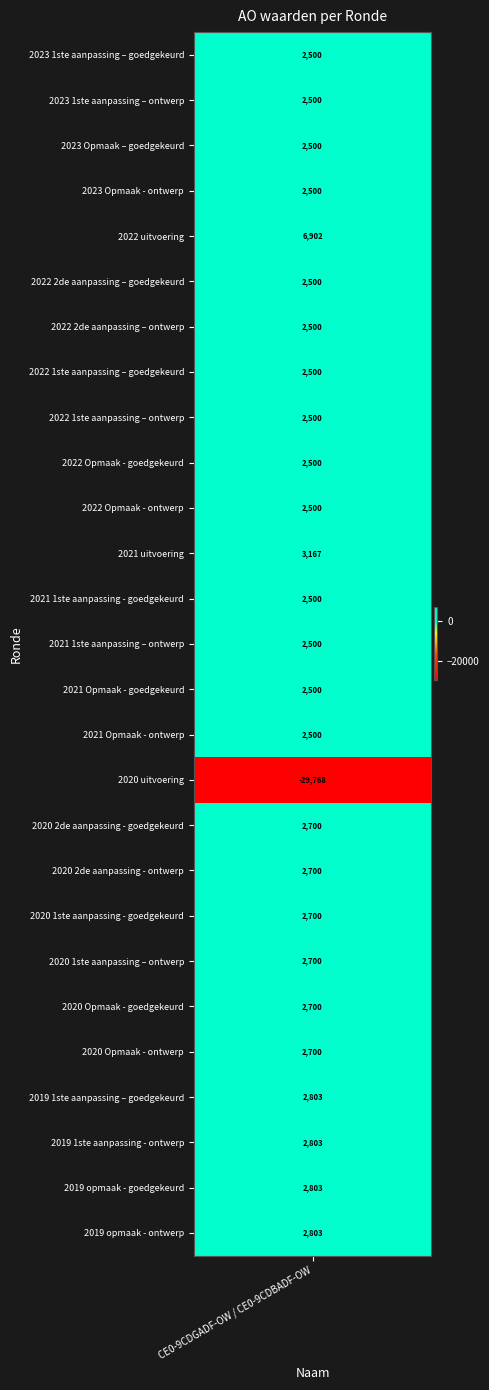

Rank the categories by value from lowest to highest.

2020 uitvoering, 2023 1ste aanpassing – goedgekeurd, 2023 1ste aanpassing – ontwerp, 2023 Opmaak – goedgekeurd, 2023 Opmaak - ontwerp, 2022 2de aanpassing – goedgekeurd, 2022 2de aanpassing – ontwerp, 2022 1ste aanpassing – goedgekeurd, 2022 1ste aanpassing – ontwerp, 2022 Opmaak - goedgekeurd, 2022 Opmaak - ontwerp, 2021 1ste aanpassing - goedgekeurd, 2021 1ste aanpassing – ontwerp, 2021 Opmaak - goedgekeurd, 2021 Opmaak - ontwerp, 2020 2de aanpassing - goedgekeurd, 2020 2de aanpassing - ontwerp, 2020 1ste aanpassing - goedgekeurd, 2020 1ste aanpassing – ontwerp, 2020 Opmaak - goedgekeurd, 2020 Opmaak - ontwerp, 2019 1ste aanpassing – goedgekeurd, 2019 1ste aanpassing - ontwerp, 2019 opmaak - goedgekeurd, 2019 opmaak - ontwerp, 2021 uitvoering, 2022 uitvoering